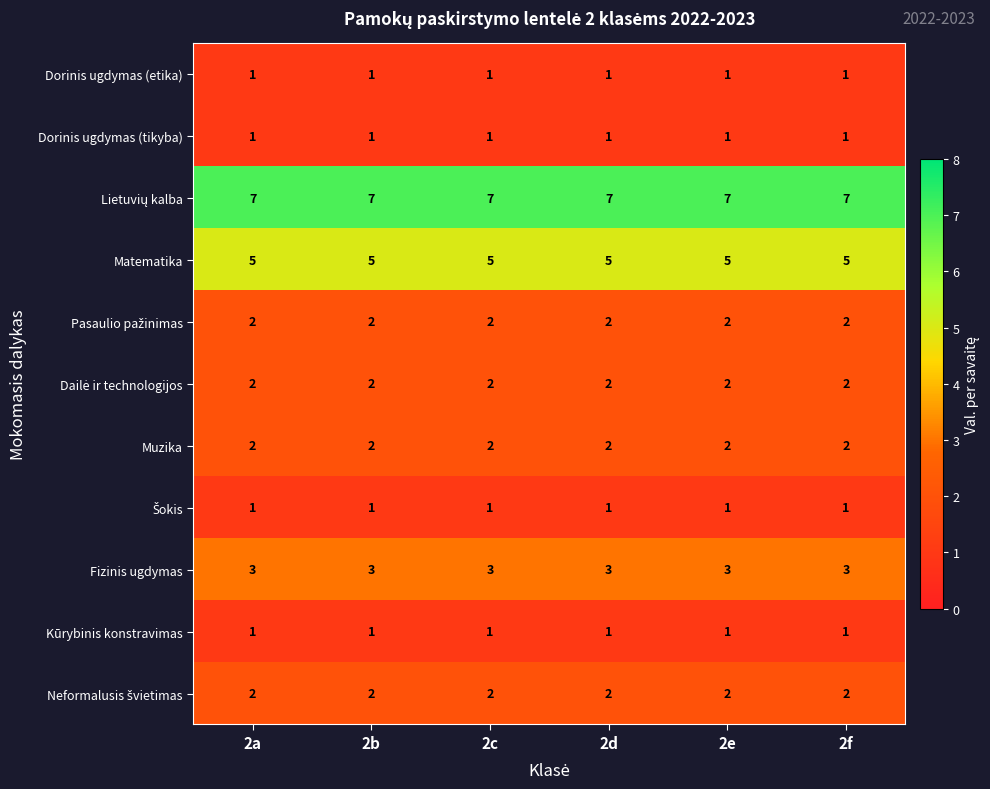

What is the maximum value shown in the chart?

7